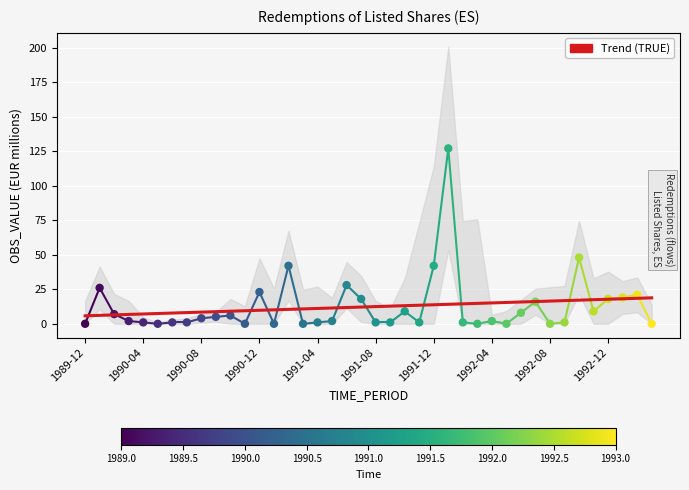

Which series contains the highest Y value?

OBS_VALUE